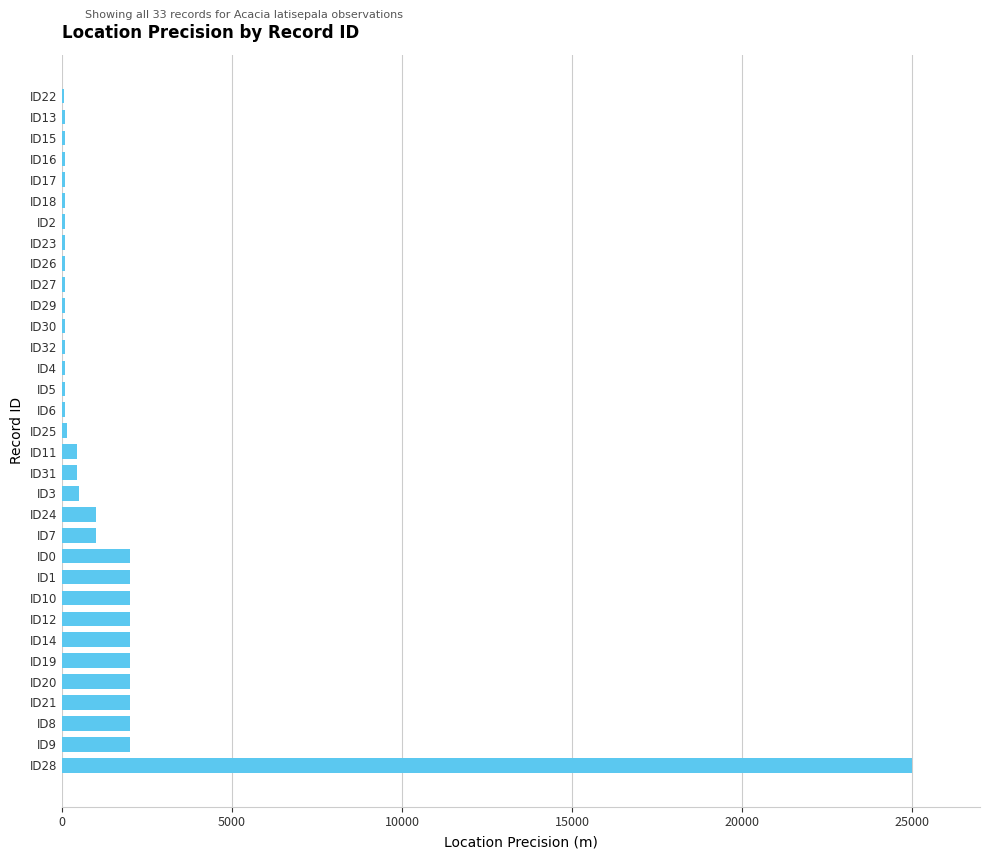

The value at ID12 is 2000. True or false?

True